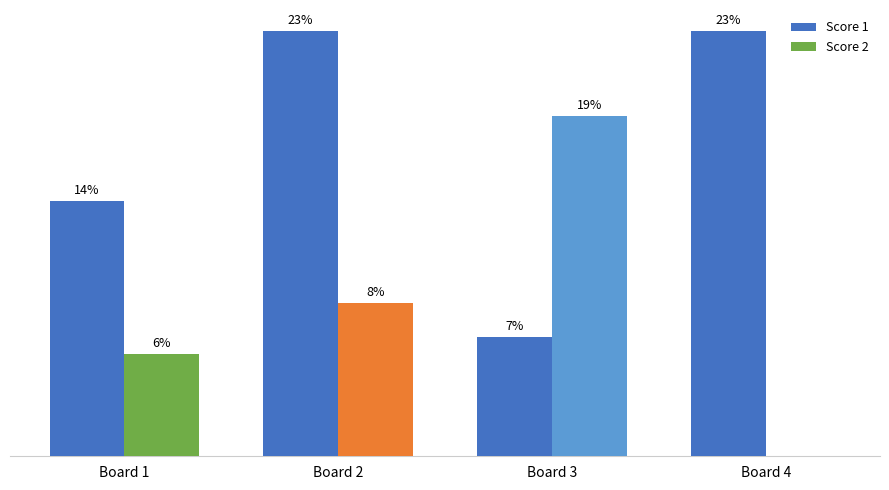

Rank the series by their average value, from lowest to highest.

Score 2, Score 1